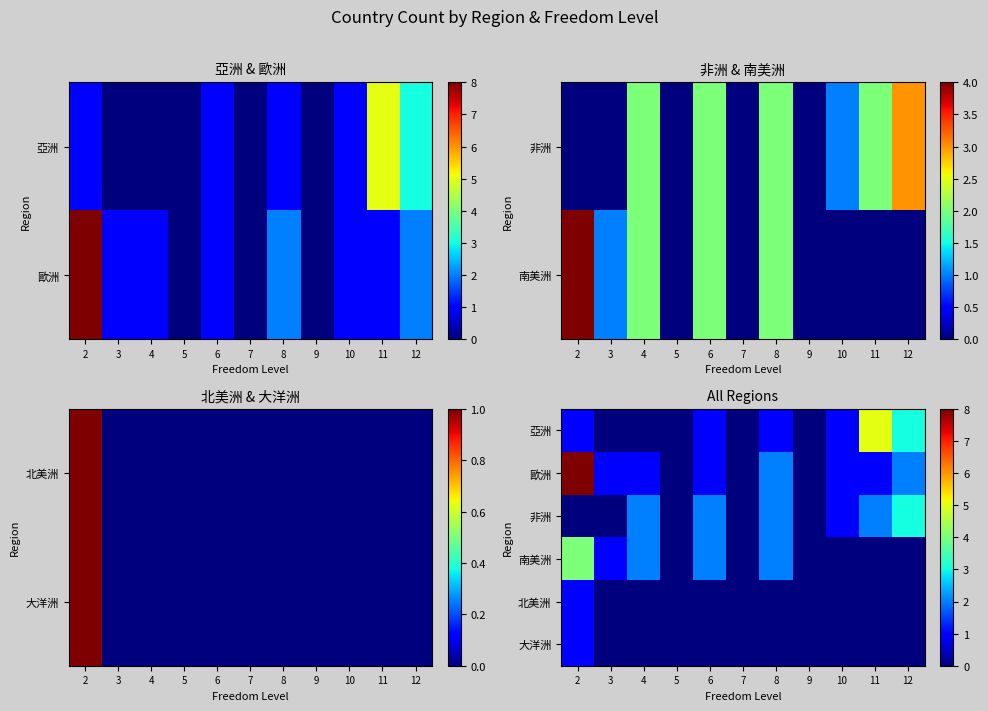

Where is 非洲 nearest to the value 1?

10